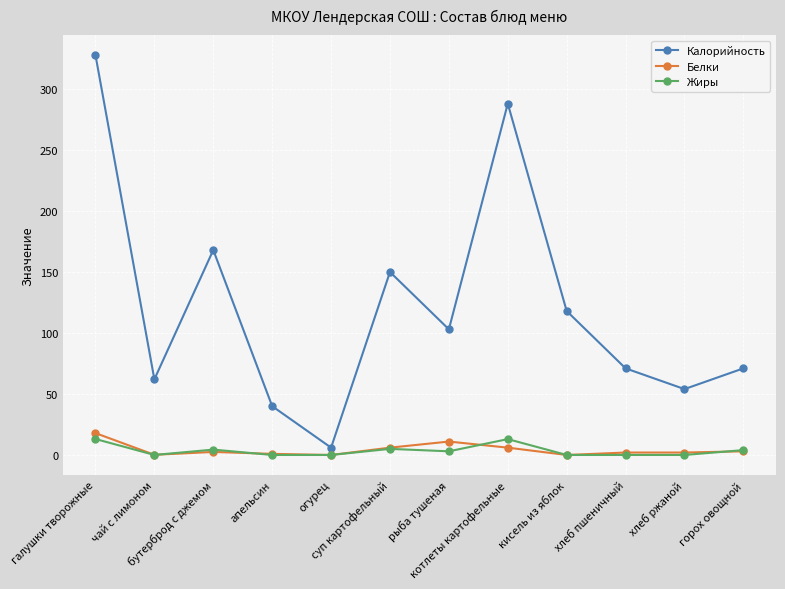

Which series has the widest spread of values?

Калорийность